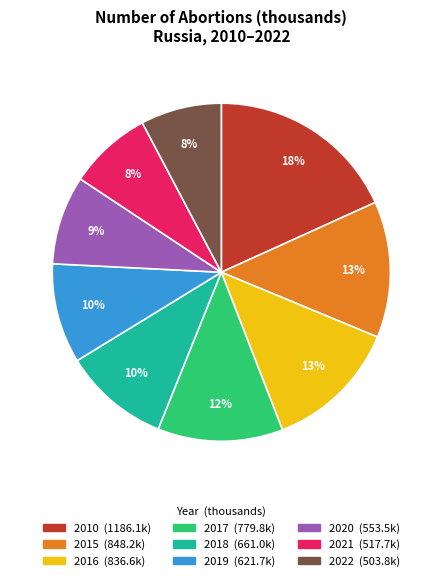

Is it true that 2017 is 20% of the pie?

False